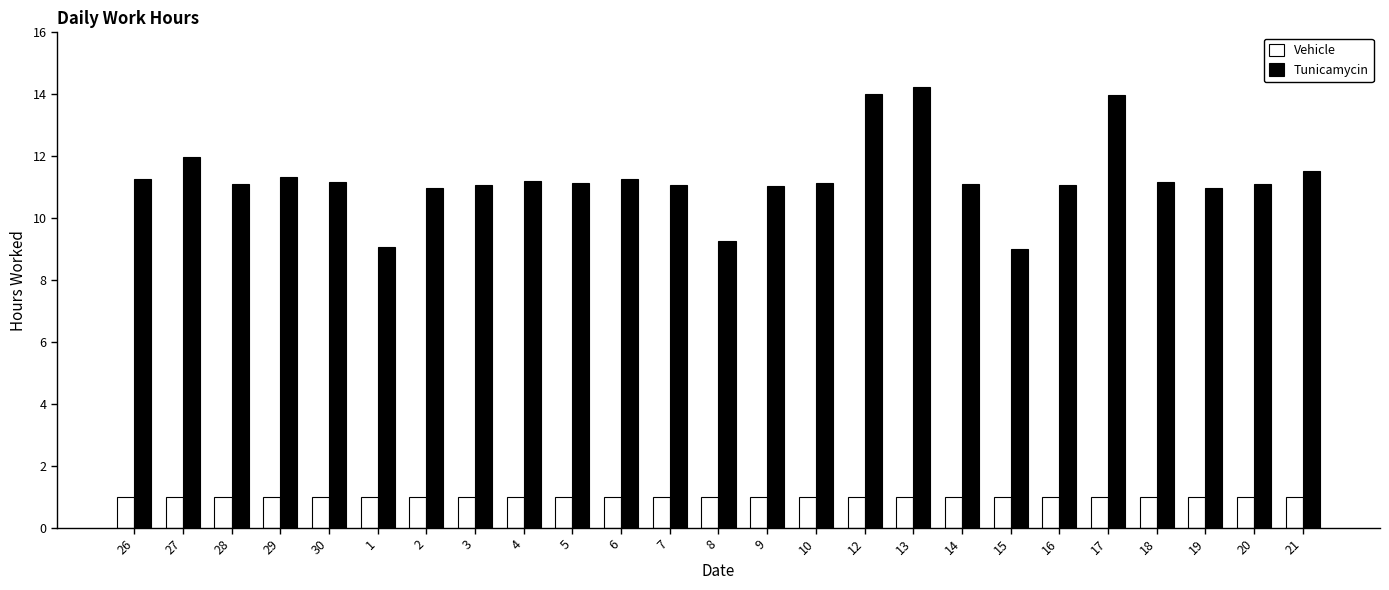

How many bars are there in each group?

2